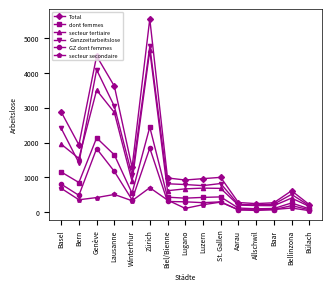

What is the difference between the second highest and second lowest values in the Ganzzeitarbeitslose series?

3878